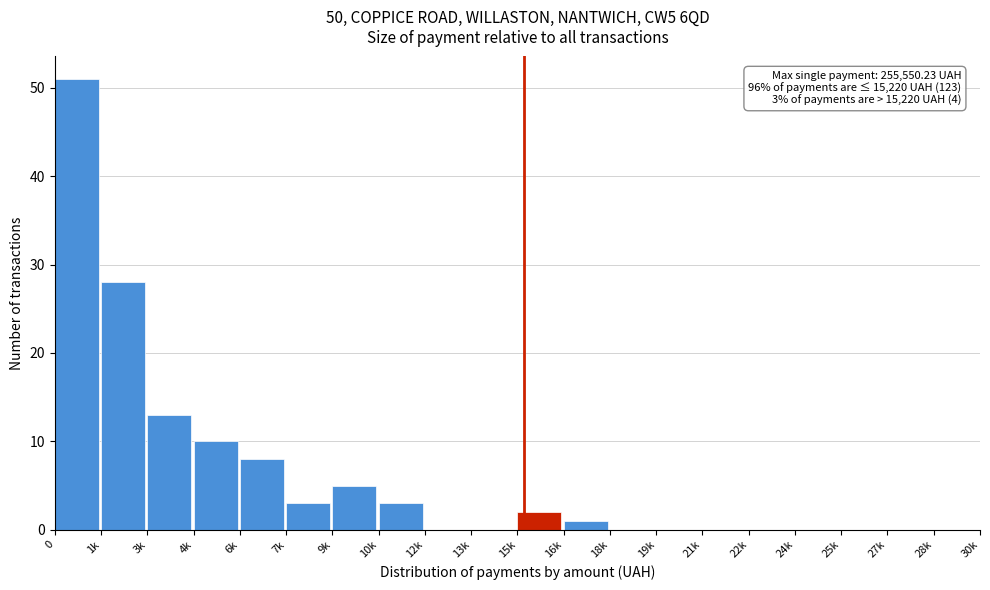

Reading left to right, extract all data points from this chart.

0=51	1k=28	3k=13	4k=10	6k=8	7k=3	9k=5	10k=3	12k=0	13k=0	15k=2	16k=1	18k=0	19k=0	21k=0	22k=0	24k=0	25k=0	27k=0	28k=0